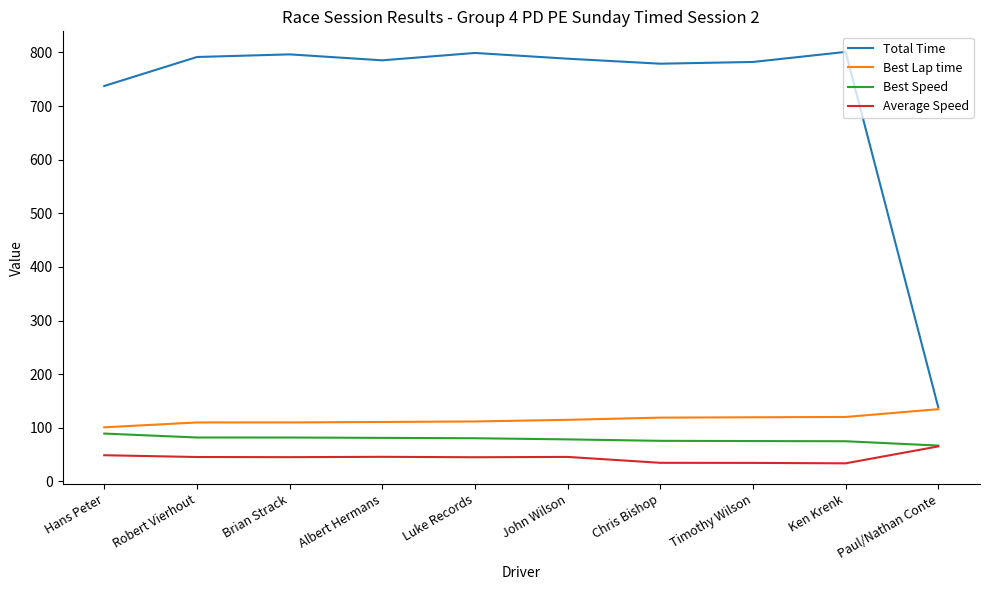

What is the maximum value shown in the chart?

801.0